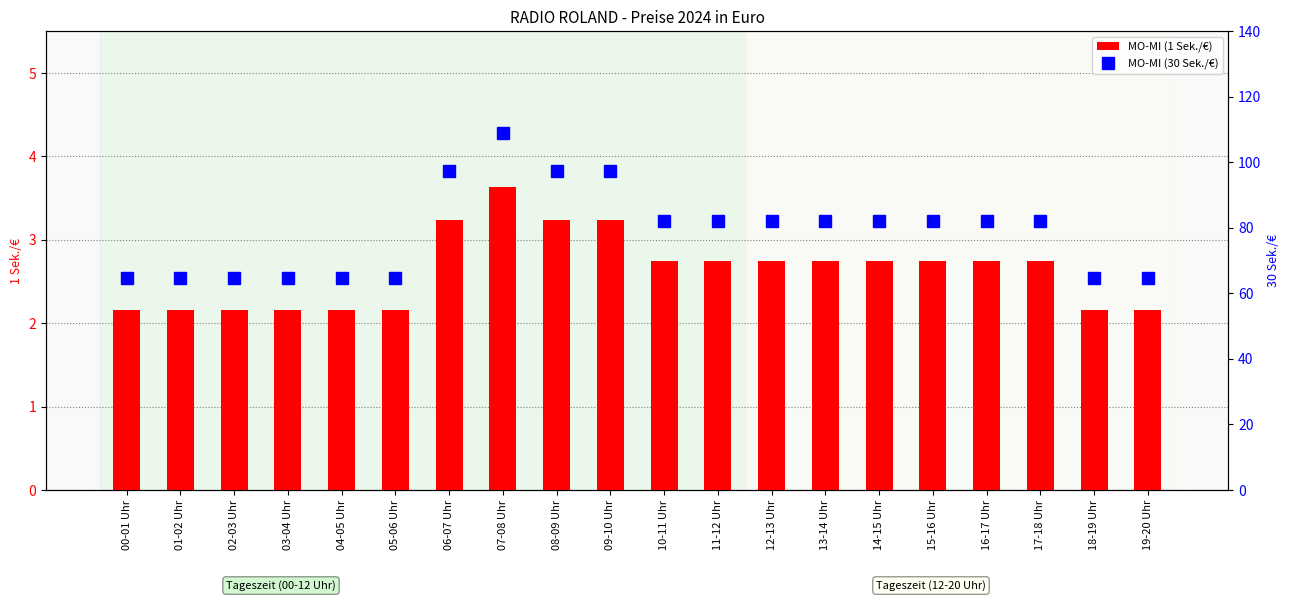

Where is MO-MI (30 Sek./€) nearest to the value 86?

10-11 Uhr